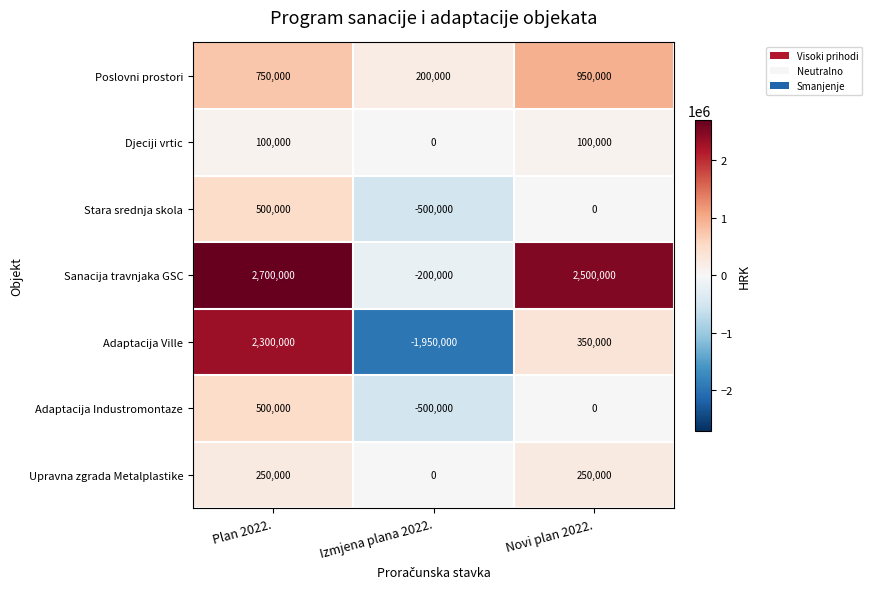

True or false: Stara srednja skola has a value of 426128 at Novi plan 2022..

False